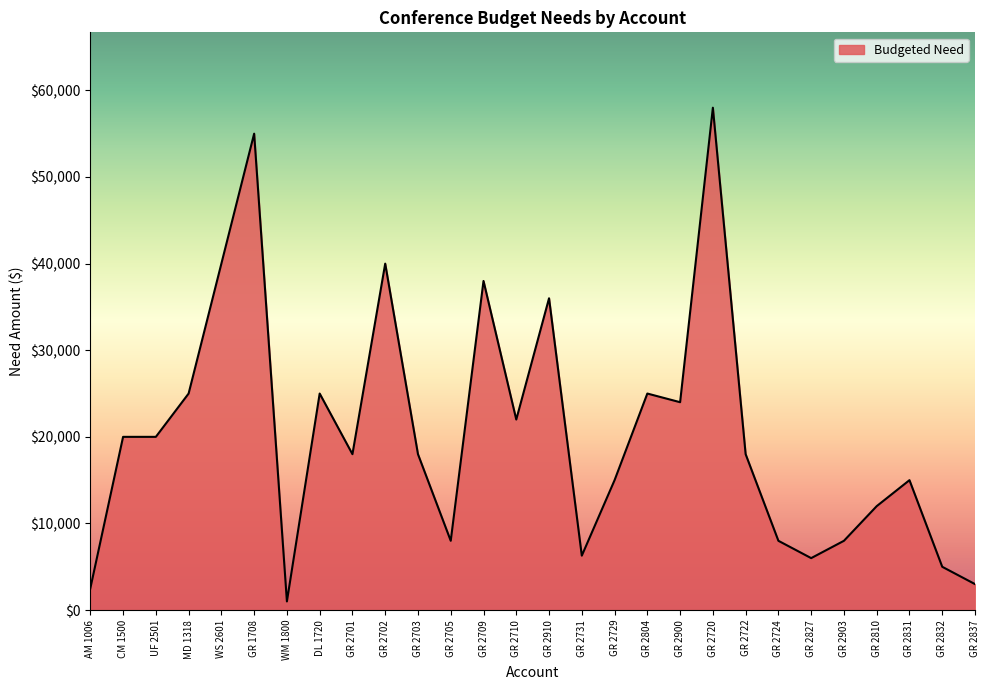

What is the change in value from GR 2710 to GR 2722?

-4000